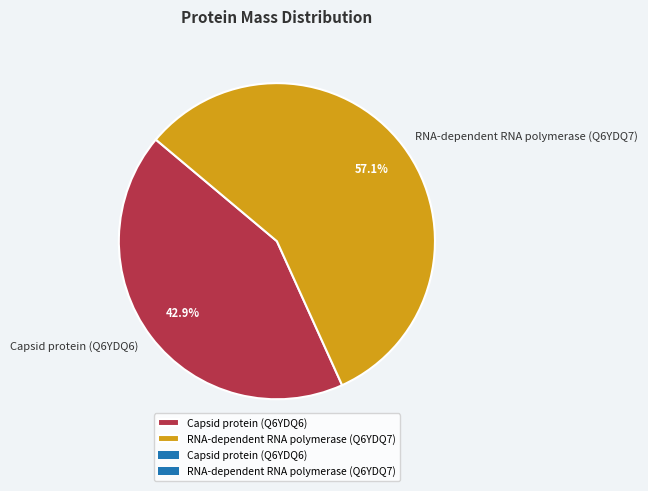

How many slices are in this pie chart?

2